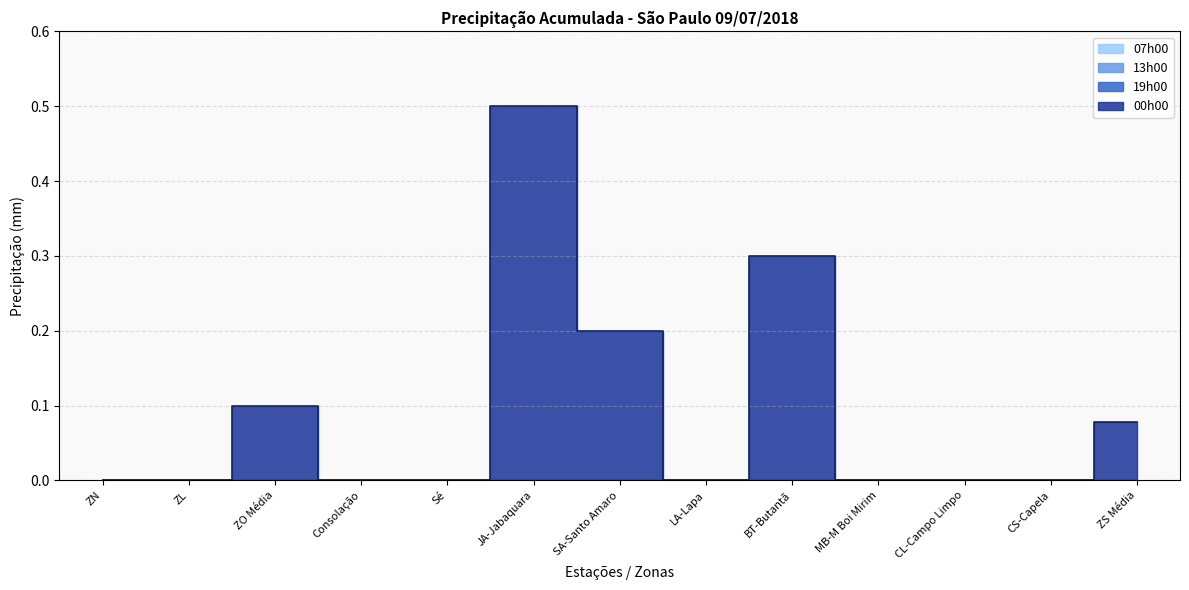

What are all the series names shown in the legend?

07h00, 13h00, 19h00, 00h00